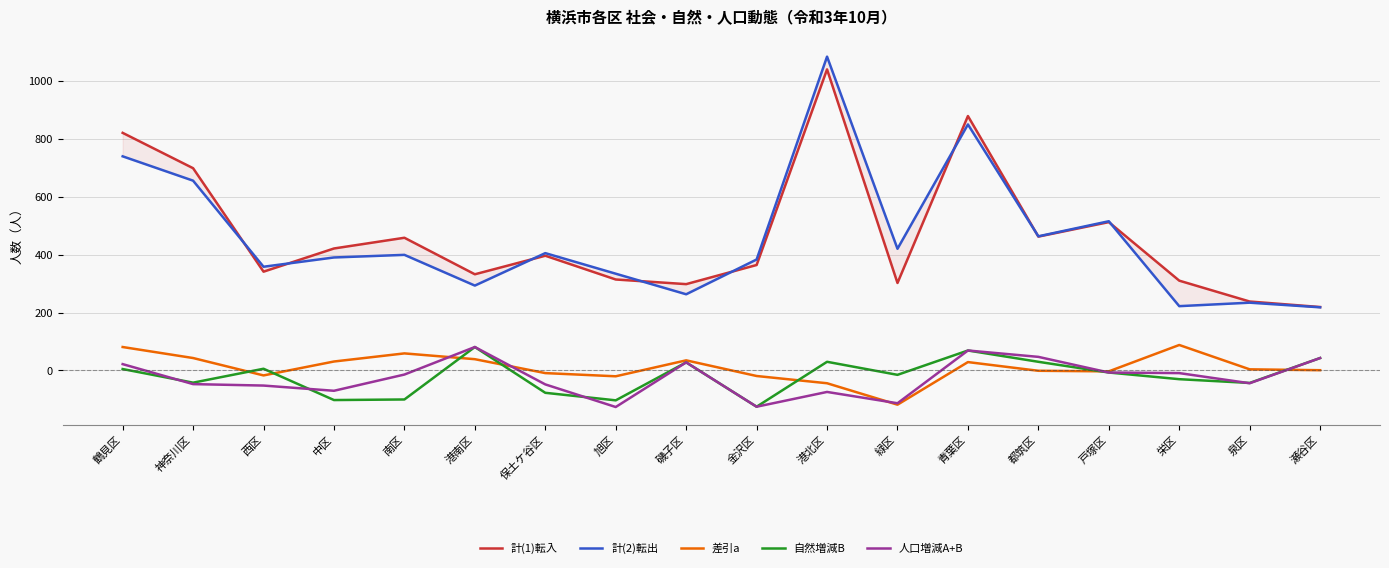

What is the approximate value of 差引a at 金沢区?

-19